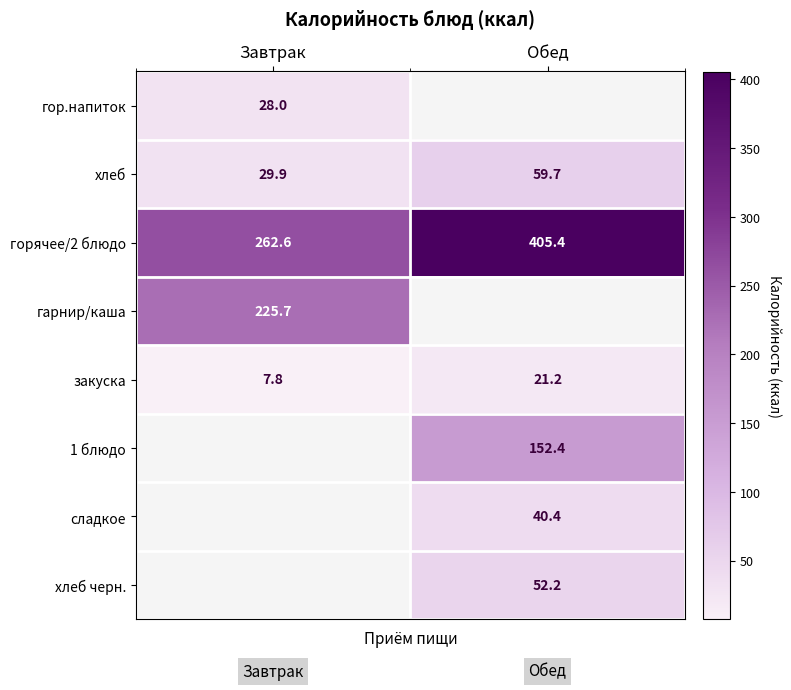

Where does the хлеб series first go above 59?

Обед